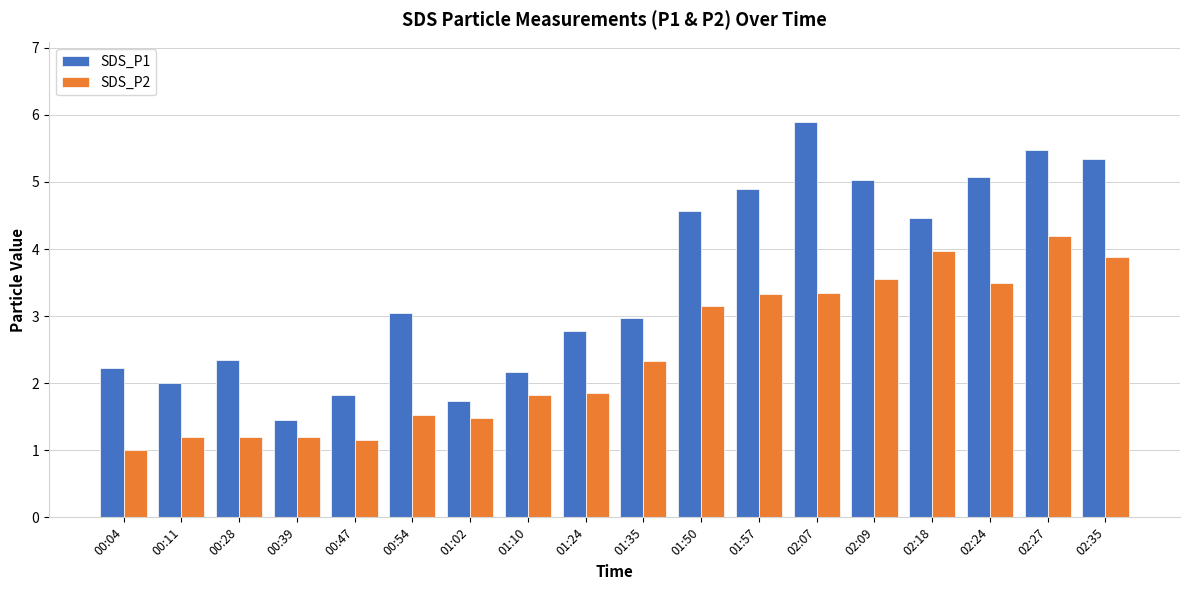

What is the spread (max minus min) of values at 02:27?

1.3